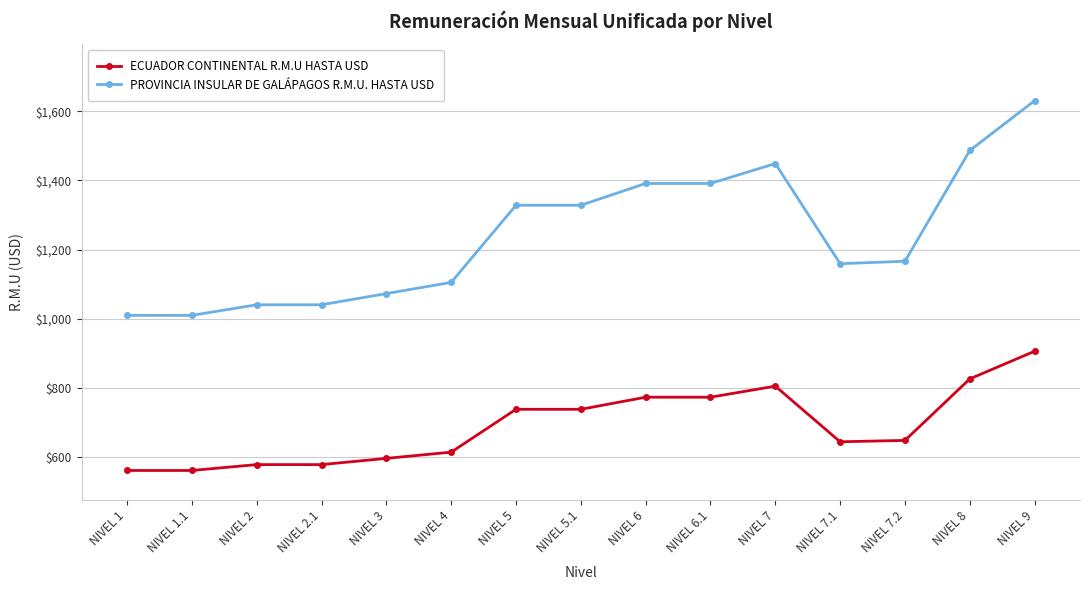

At NIVEL 5.1, list the series in order from largest to smallest.

PROVINCIA INSULAR DE GALÁPAGOS R.M.U. HASTA USD, ECUADOR CONTINENTAL R.M.U HASTA USD